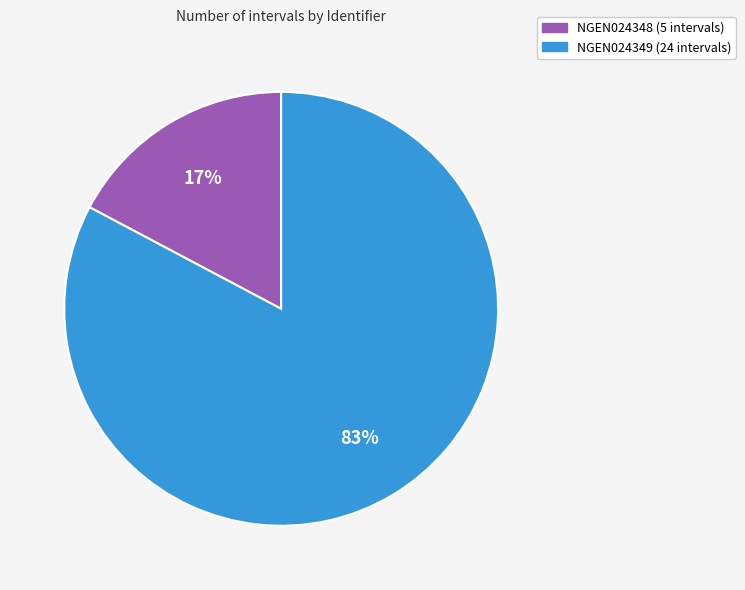

Do NGEN024348 and NGEN024349 together represent more than half of the pie?

Yes